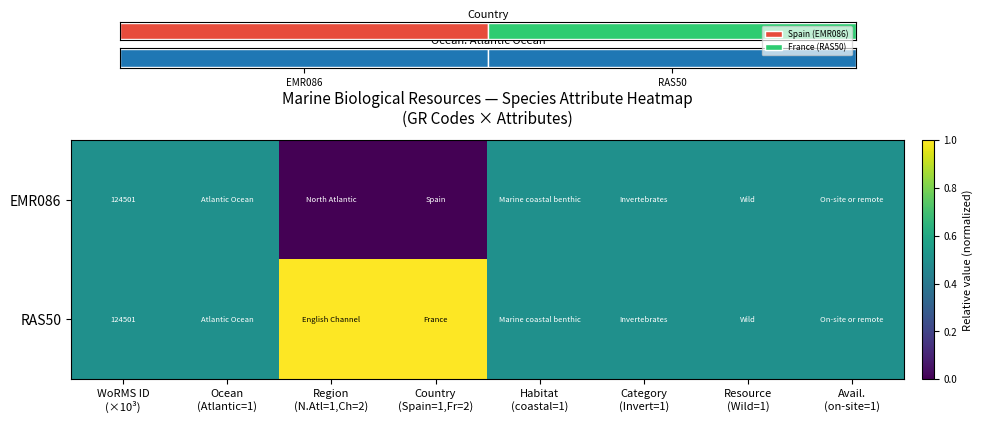

Between Ocean (Atlantic=1) and Habitat (coastal=1), which series saw the biggest shift?

EMR086